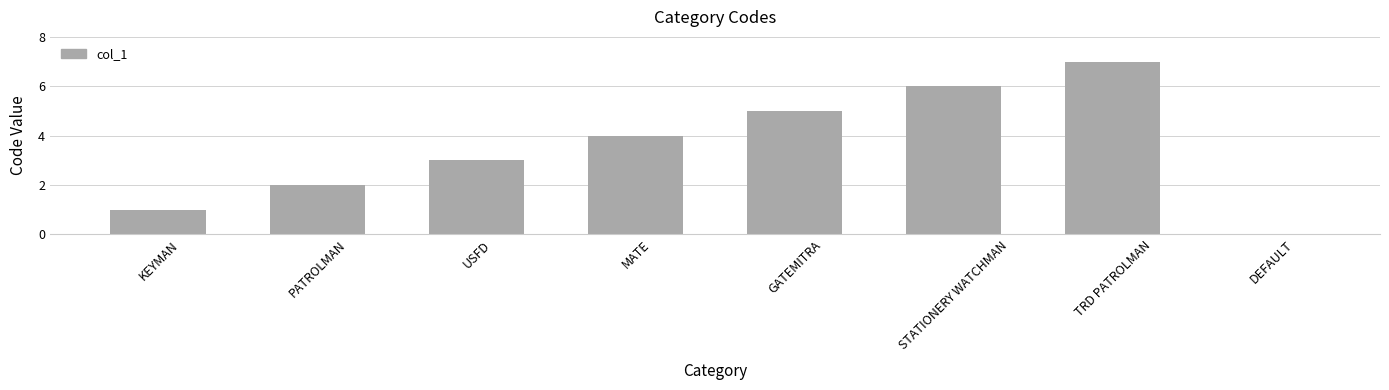

Are the bars grouped side by side (vs. stacked)?

No